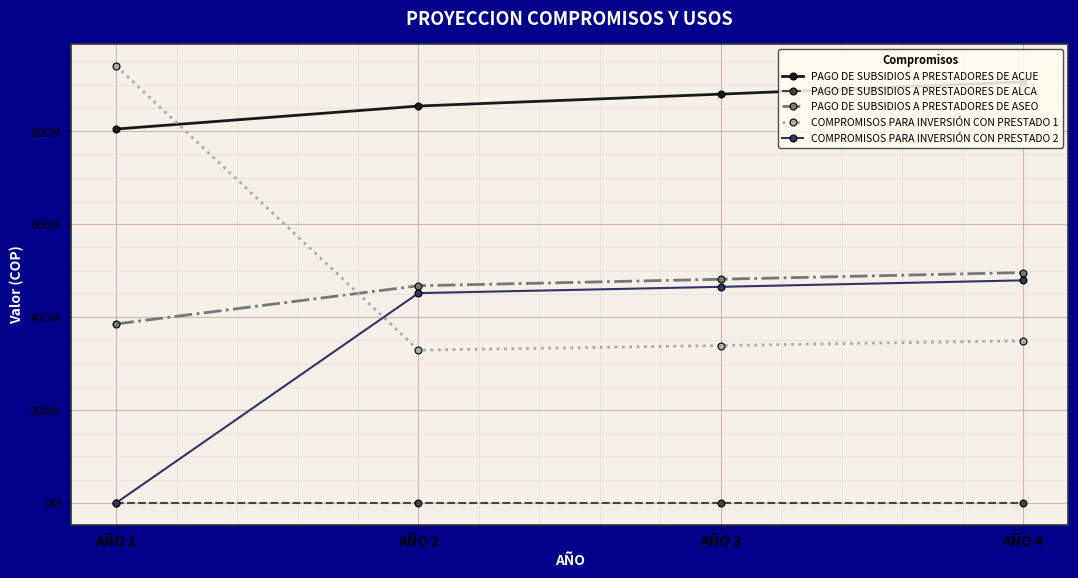

What are all the series names shown in the legend?

PAGO DE SUBSIDIOS A PRESTADORES DE ACUE, PAGO DE SUBSIDIOS A PRESTADORES DE ALCA, PAGO DE SUBSIDIOS A PRESTADORES DE ASEO, COMPROMISOS PARA INVERSIÓN CON PRESTADO 1, COMPROMISOS PARA INVERSIÓN CON PRESTADO 2